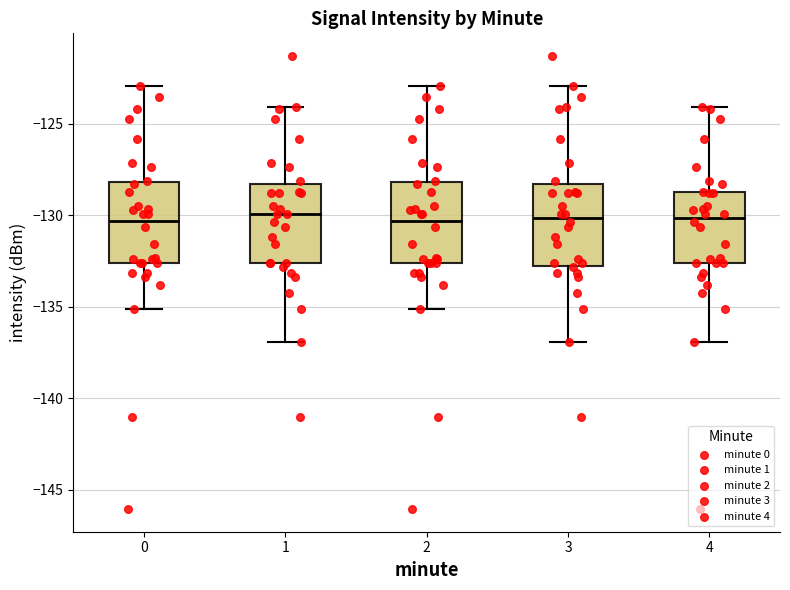

Reading left to right, read every box against the y-axis: the position of its median line, the range the box covers, and the ends of its whiskers. The values are not printed on the chart, so give them approximately, as read against the axis.

0: median -130.5, box -132.5 to -128.0, whiskers -135.0 to -123.0
1: median -130.0, box -132.5 to -128.5, whiskers -137.0 to -124.0
2: median -130.5, box -132.5 to -128.0, whiskers -135.0 to -123.0
3: median -130.0, box -133.0 to -128.5, whiskers -137.0 to -123.0
4: median -130.0, box -132.5 to -129.0, whiskers -137.0 to -124.0